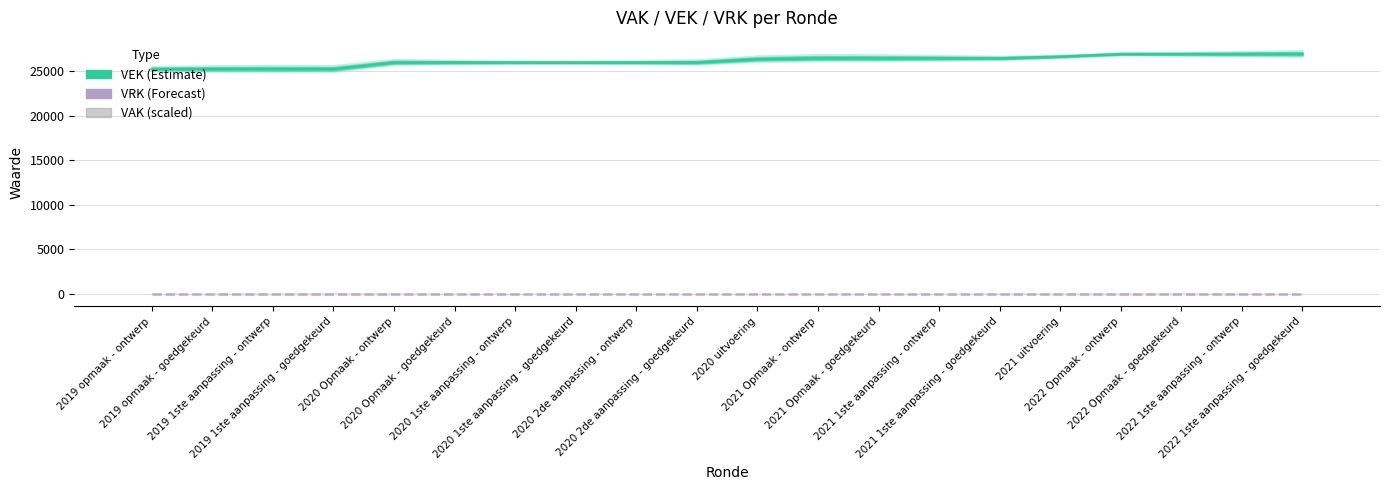

What are all the series names shown in the legend?

VEK, VRK, VAK (scaled)